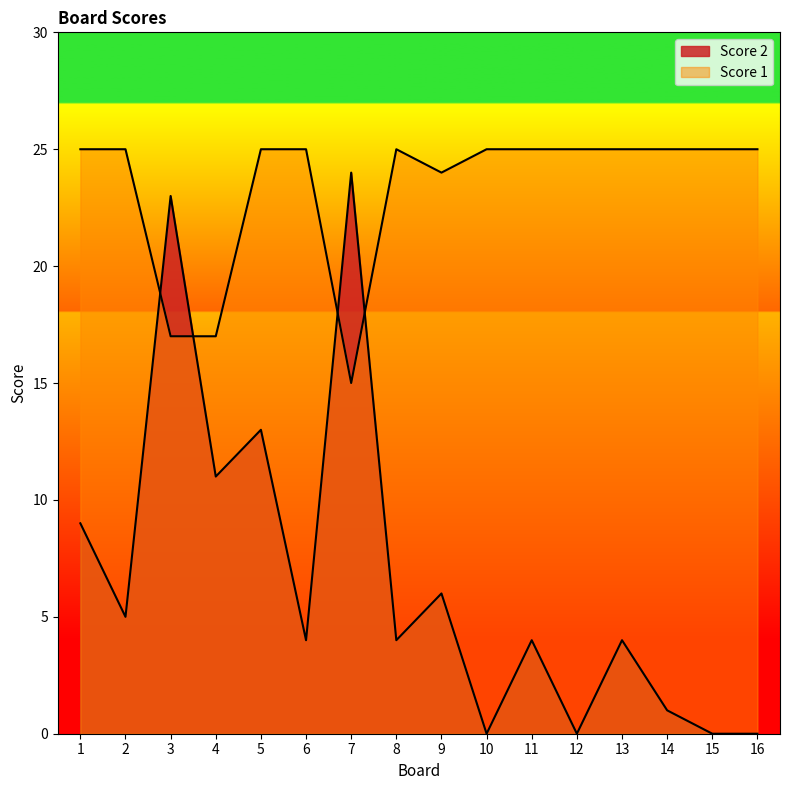

Which series ends up on top after the final intersection of Score 2 and Score 1?

Score 1